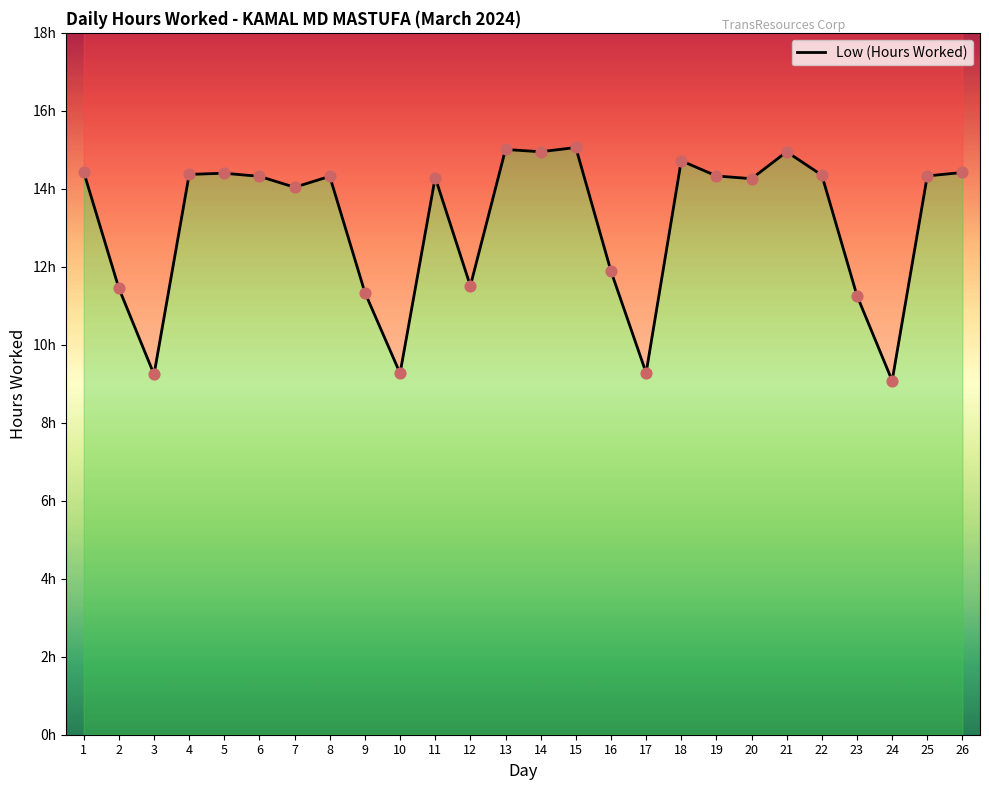

Approximately how many times larger is the value at 5 compared to 10?

1.6